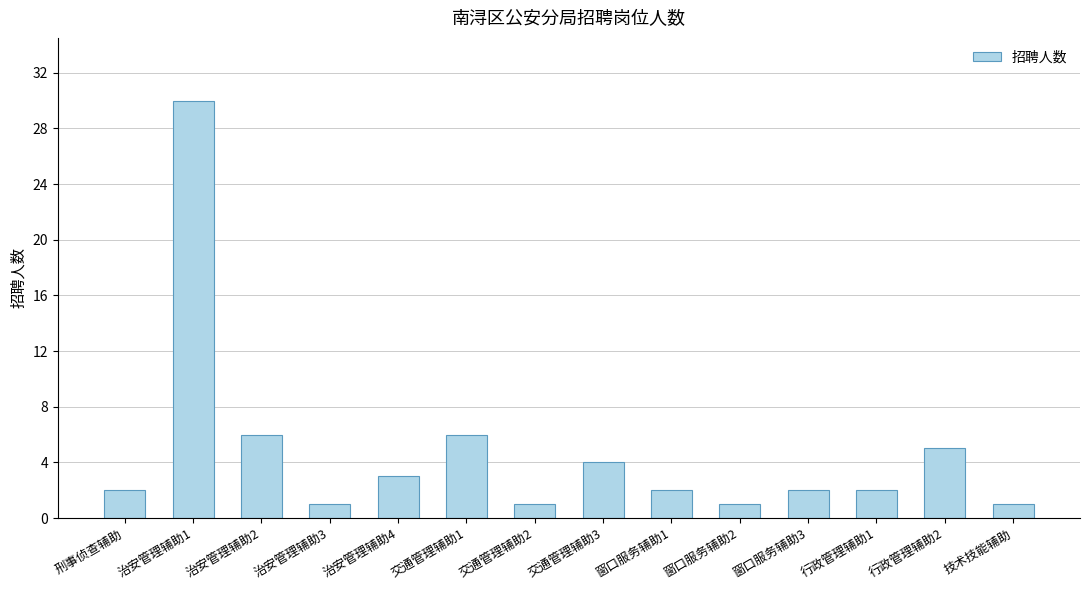

What is the sum of all values?

66